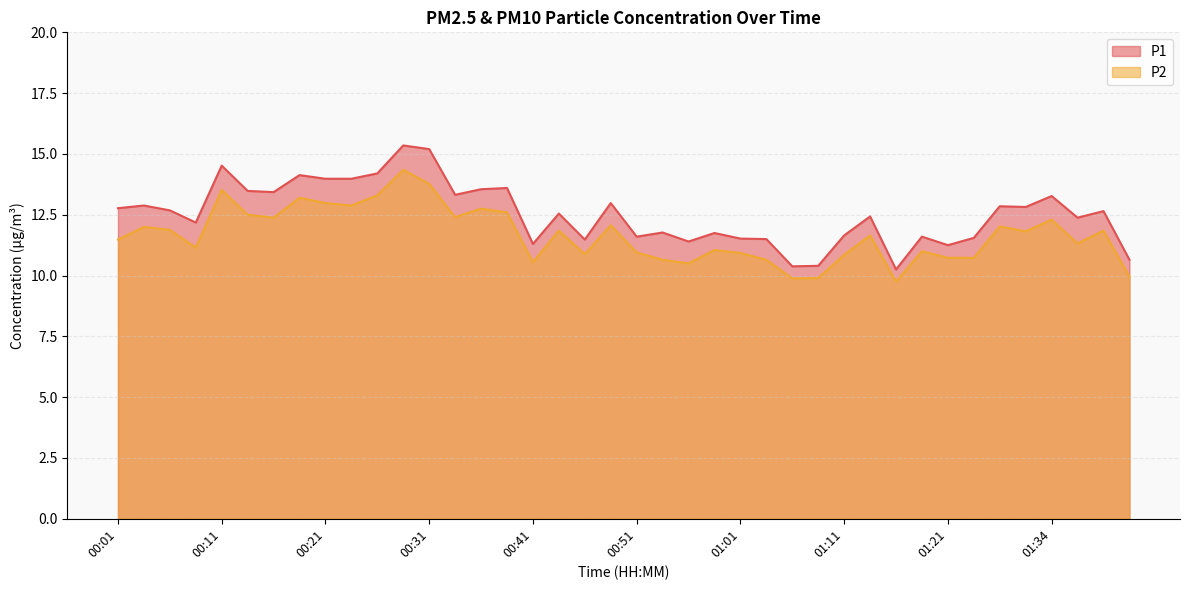

What is the sum of the P1 values at 00:11 and 00:46?

26.0